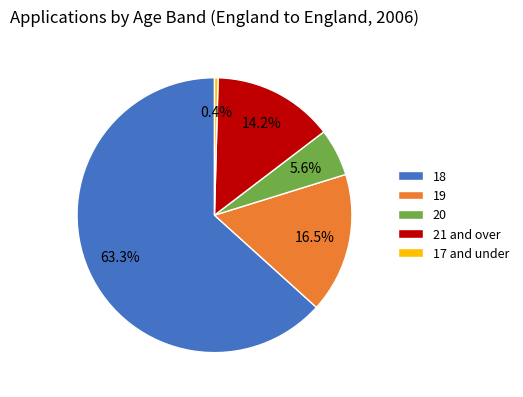

What is the smallest slice in the pie chart?

17 and under